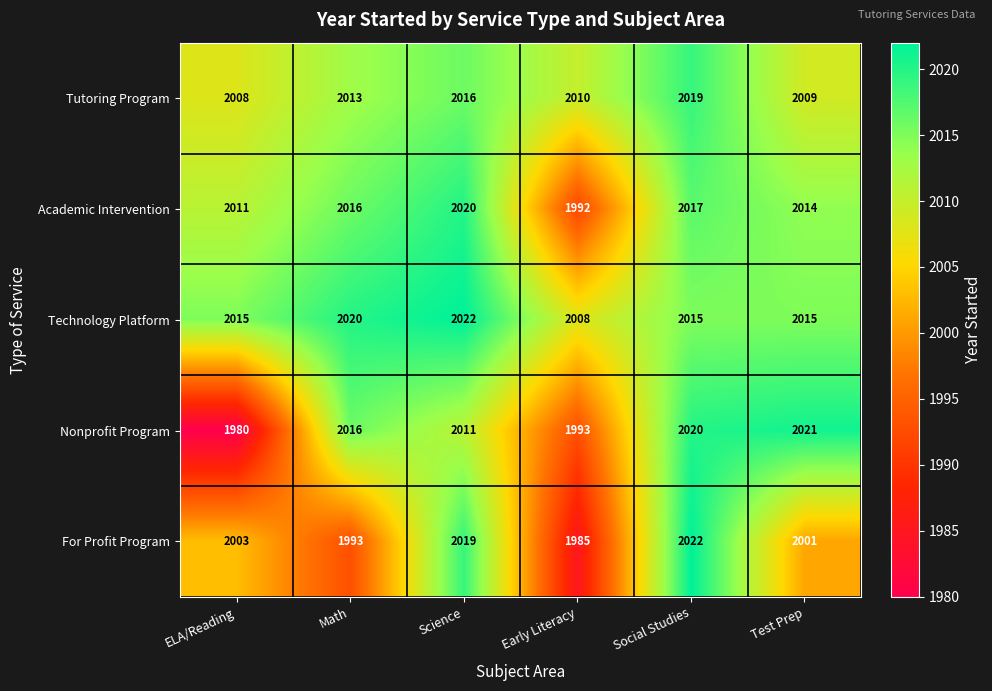

Which series has the largest total across all categories?

Technology Platform